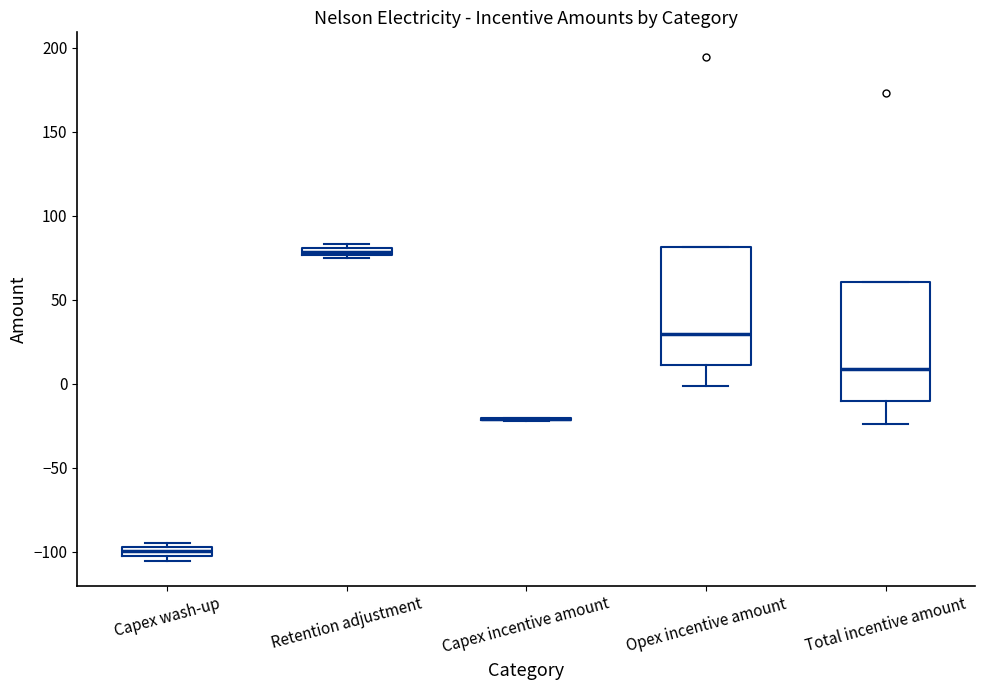

Where is the upper edge of the box for Capex wash-up on the y-axis? The values are not printed on the chart, so give them approximately, as read against the axis.

-95